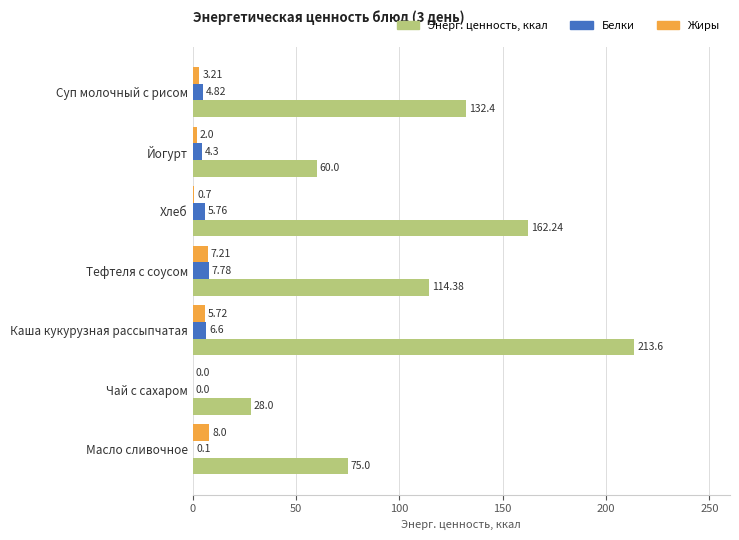

What is the greatest value displayed?

213.6